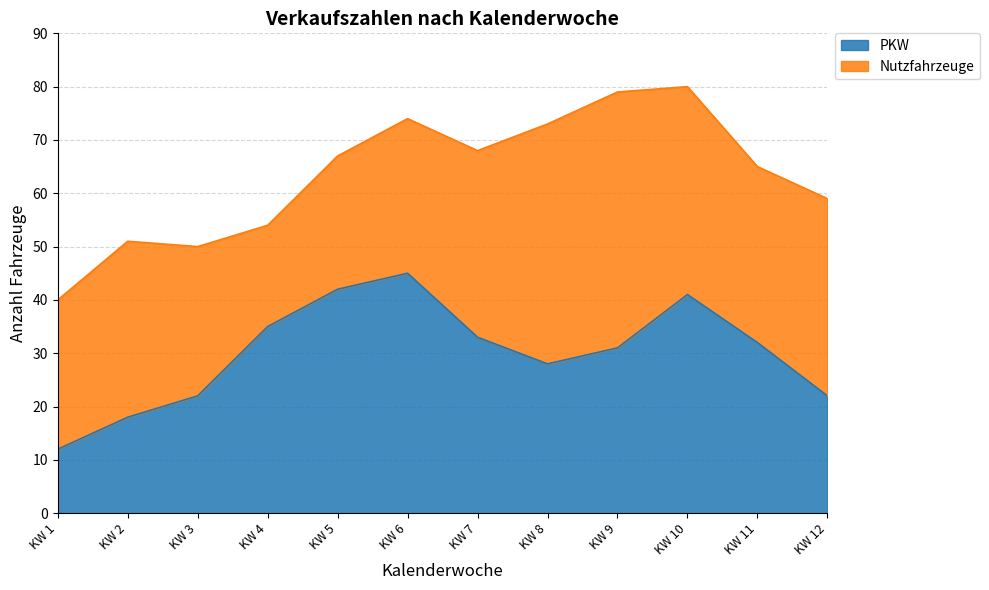

The chart shows a value of 59 at KW 6. True or false?

False